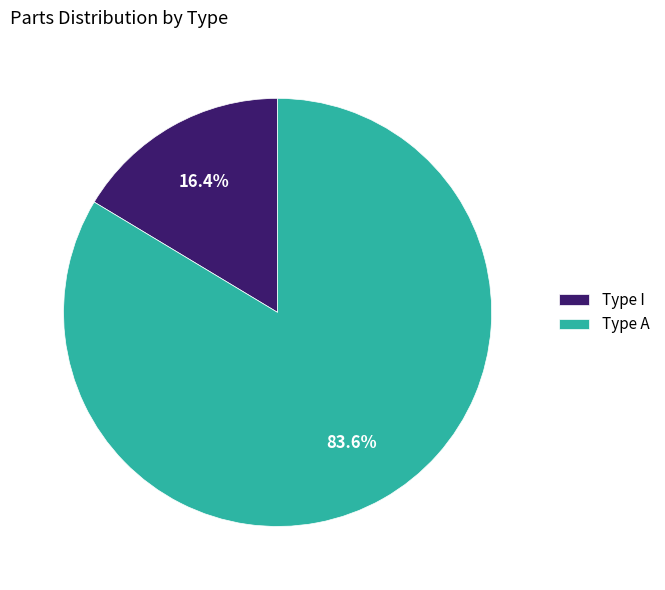

Between Type A and Type I, which is larger?

Type A